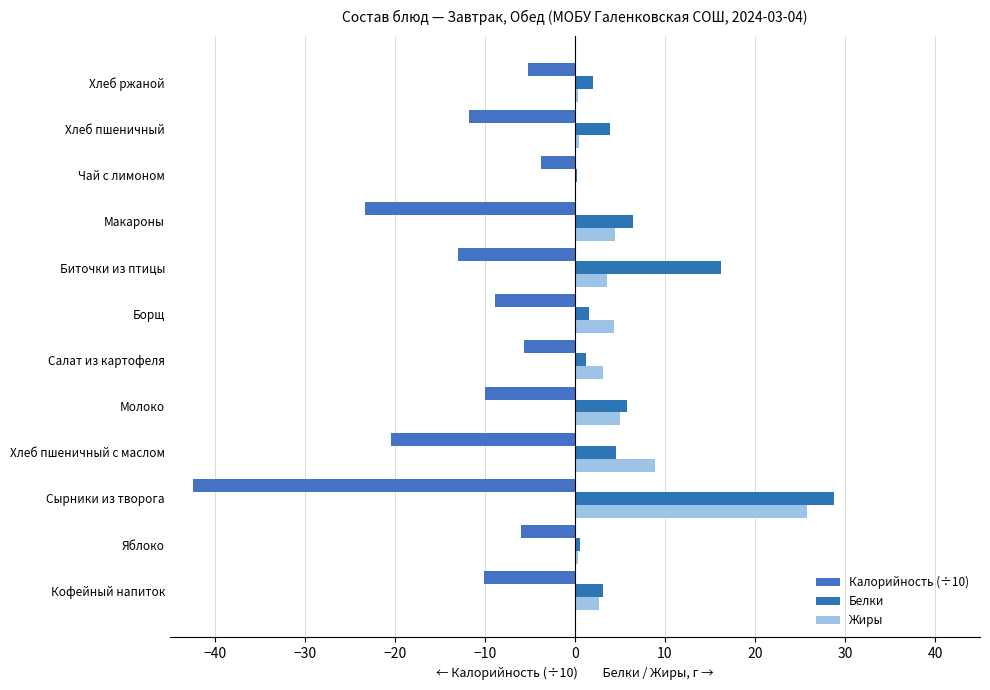

How many series are shown in this chart?

3